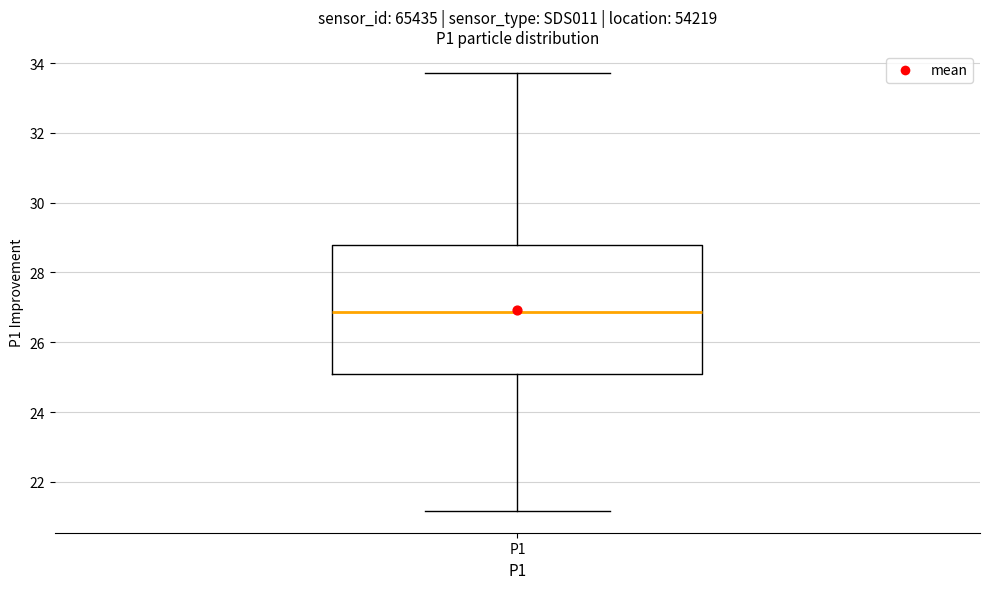

Read this box plot against the y-axis: the position of the median line, the range covered by the box, and the ends of both whiskers. The values are not printed on the chart, so give them approximately, as read against the axis.

median 26.8, box 25.2 to 28.8, whiskers 21.2 to 33.8